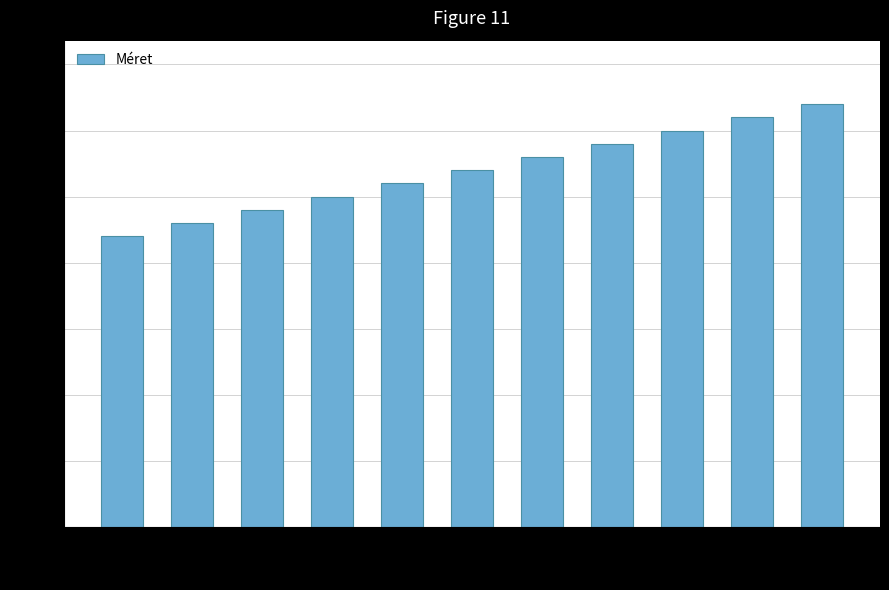

What is the value of the 10th bar from the left?

62